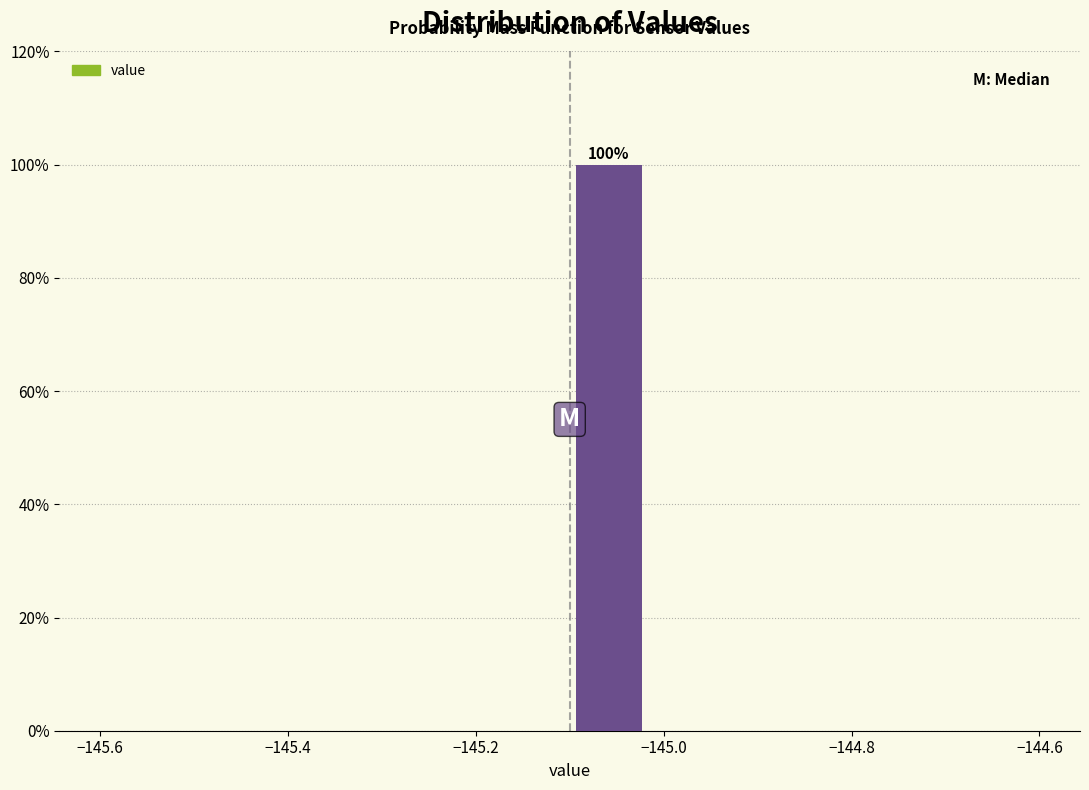

Which range on the x-axis has the tallest bar?

-145.10 to -145.02